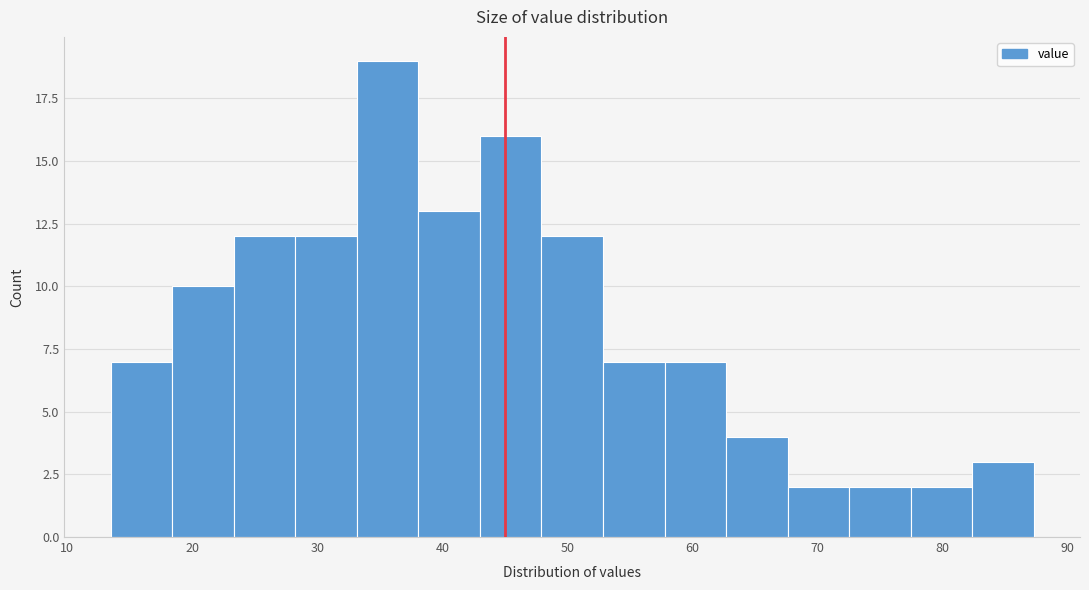

What is the height of the bar covering 23 to 28 on the x-axis? Neither the bar edges nor the heights are printed on the chart, so give them approximately, as read against the axes.

12